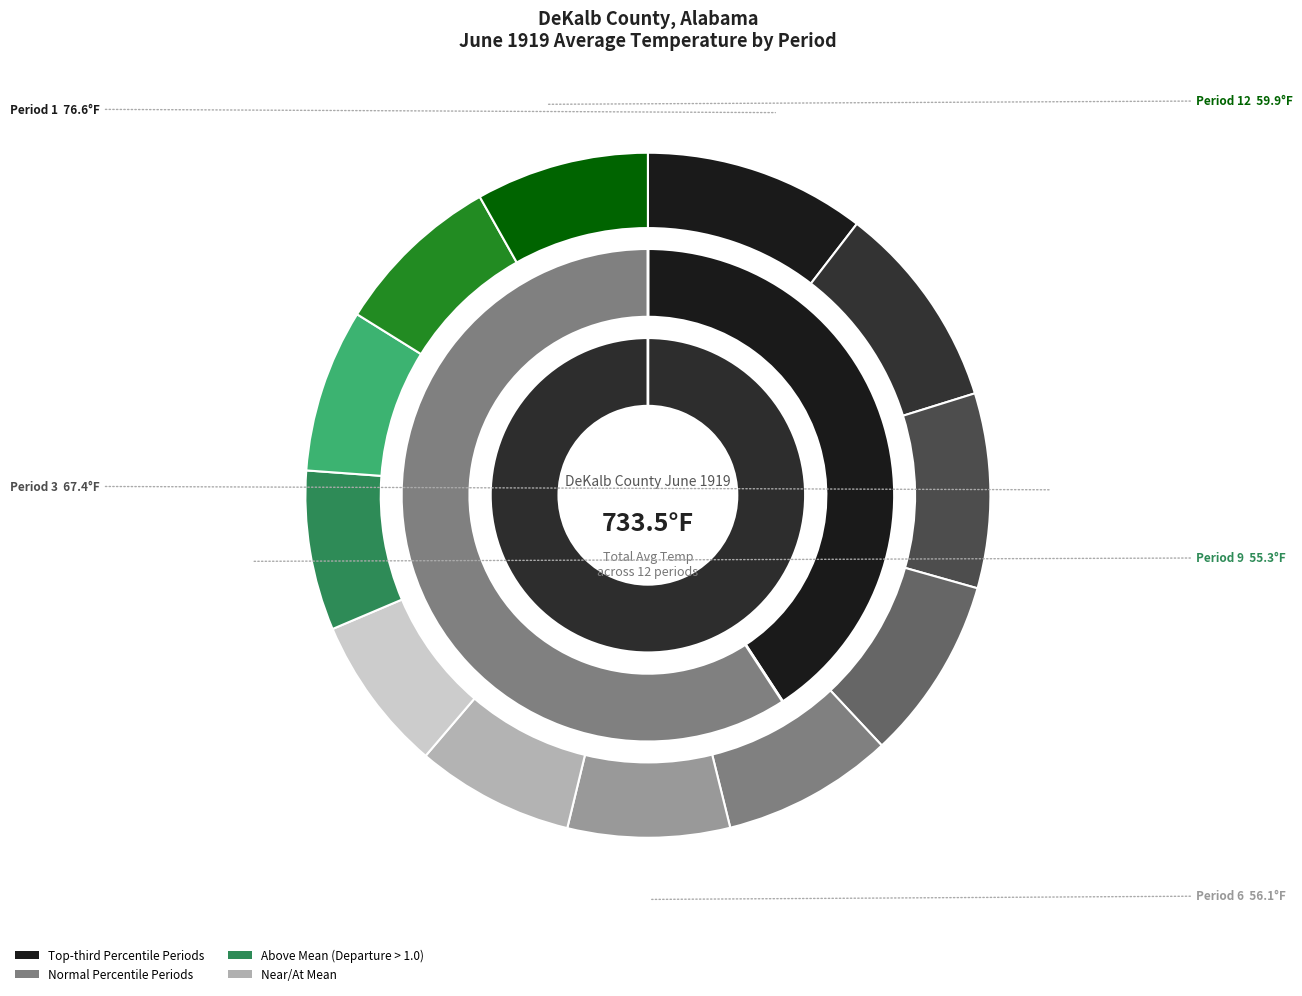

To the nearest percent, what portion does Period 4 represent?

9%